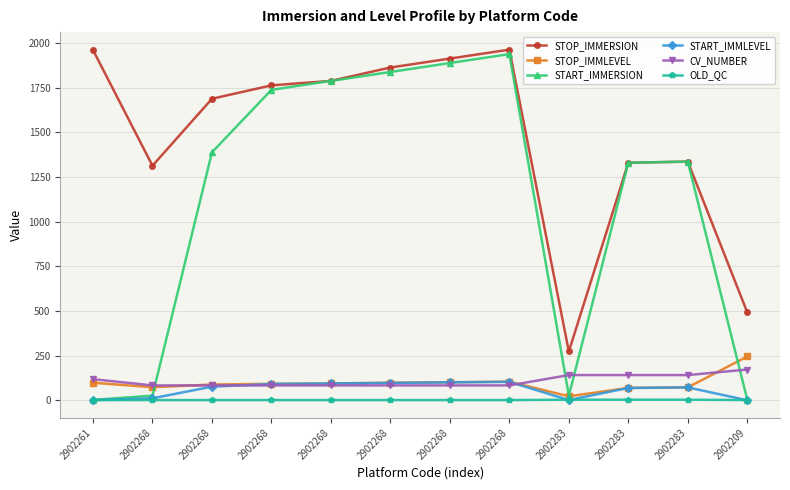

What is the greatest value displayed?

1963.0